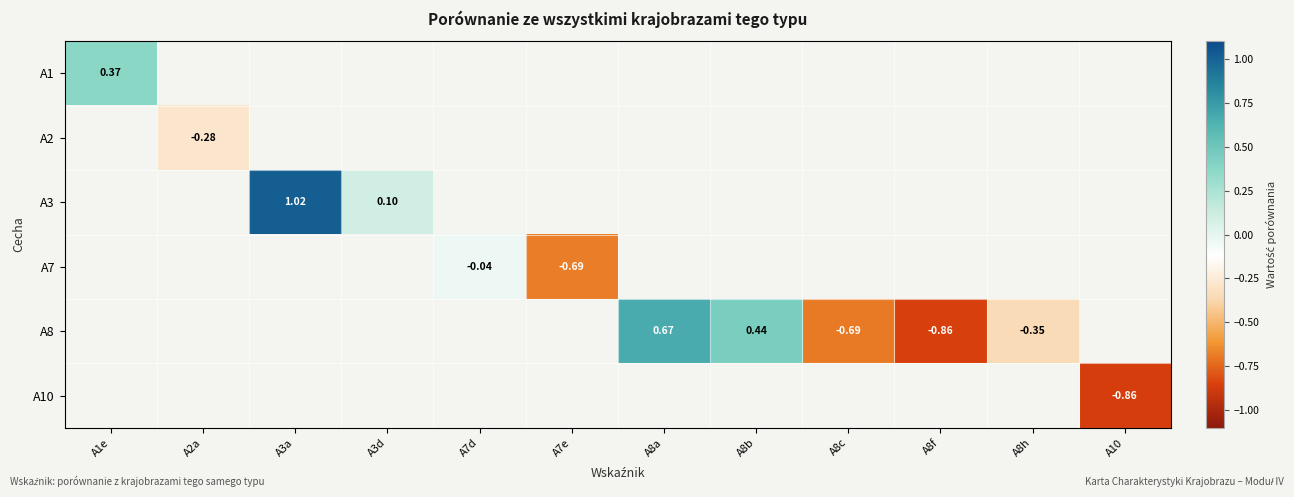

Which label corresponds to the largest value in the chart?

A3a